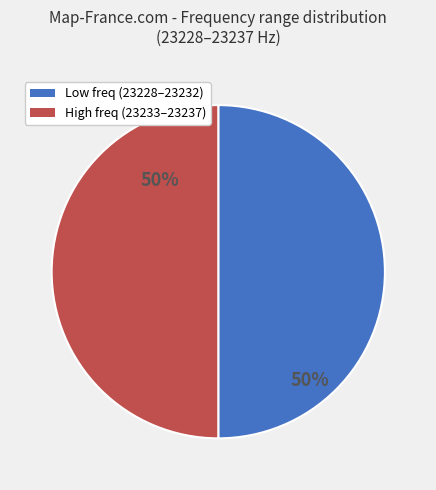

To the nearest percent, what is the average slice percentage?

50%